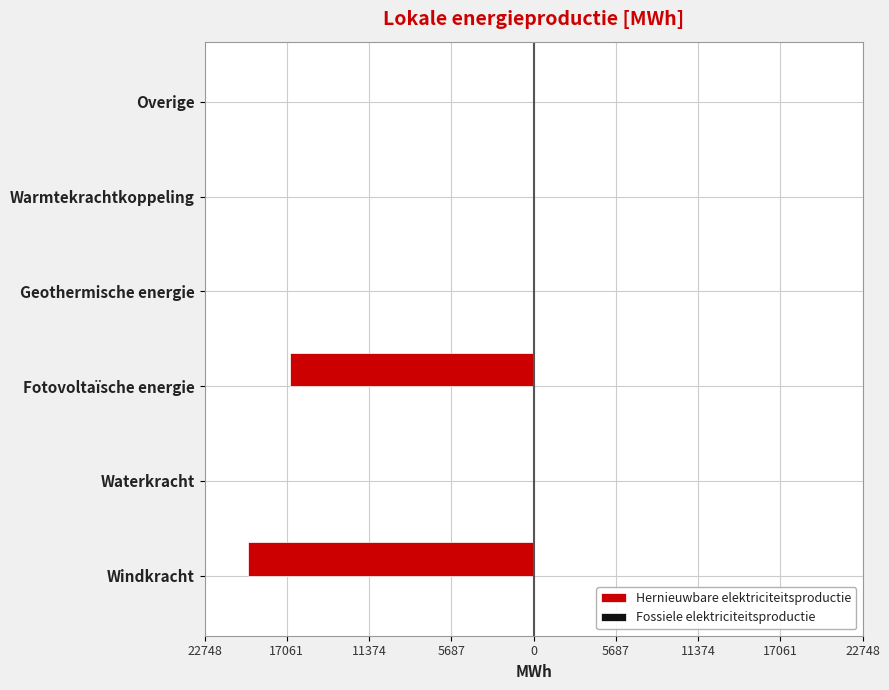

Which series has the largest range (max minus min)?

Hernieuwbare elektriciteitsproductie